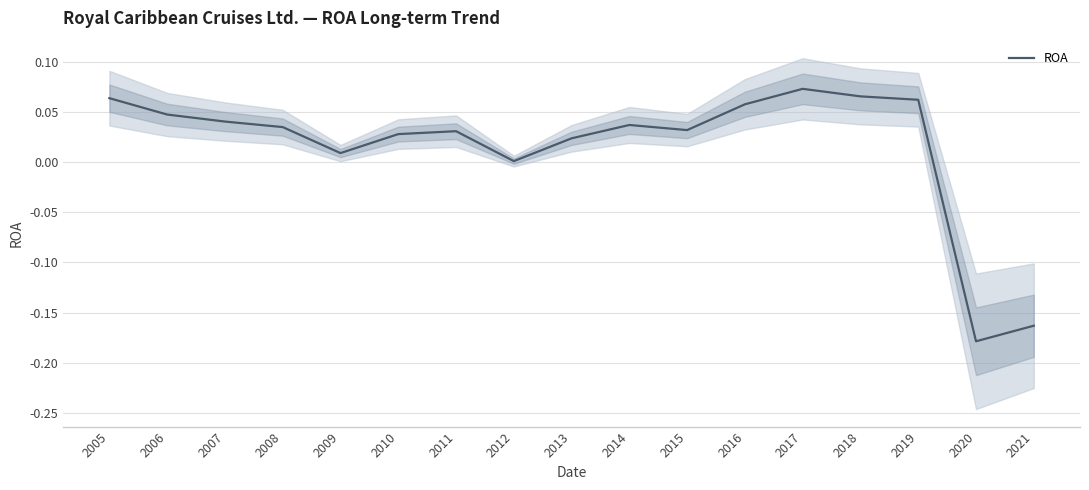

Which has a higher value, 2014 or 2010?

2014